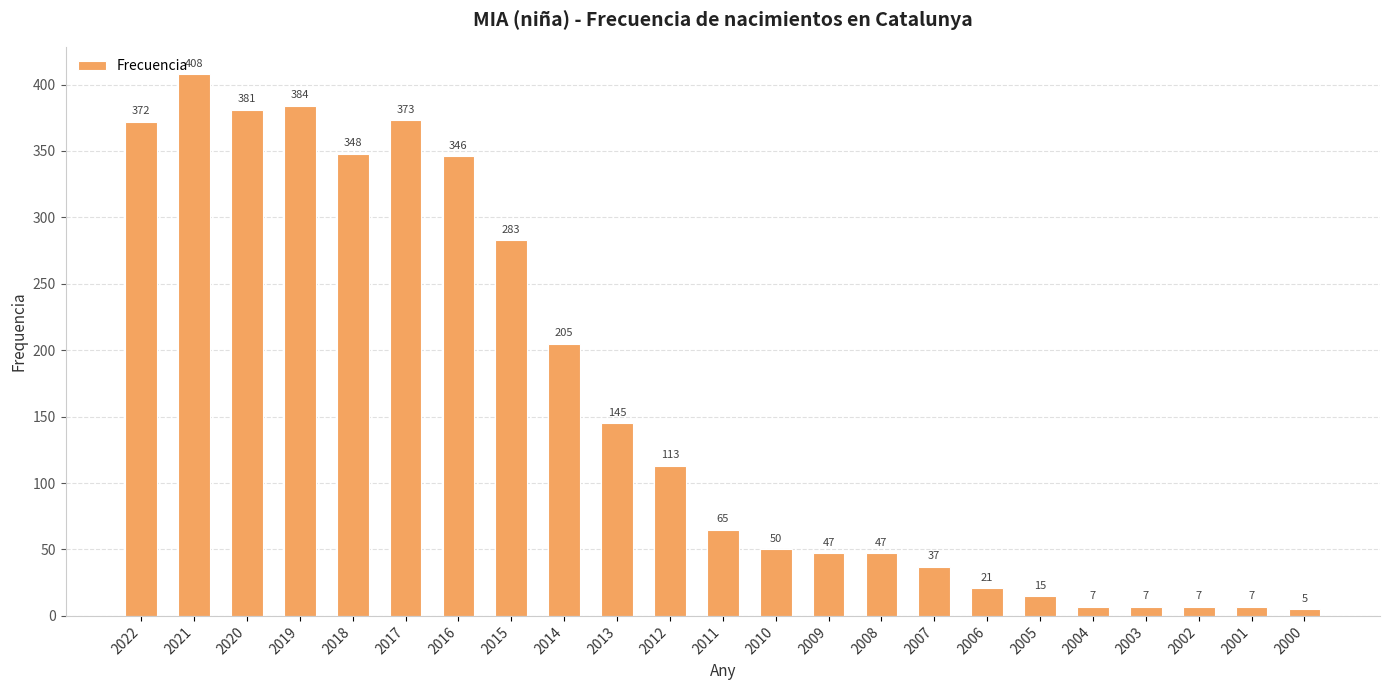

Is it true that the value at 2008 is 82?

False